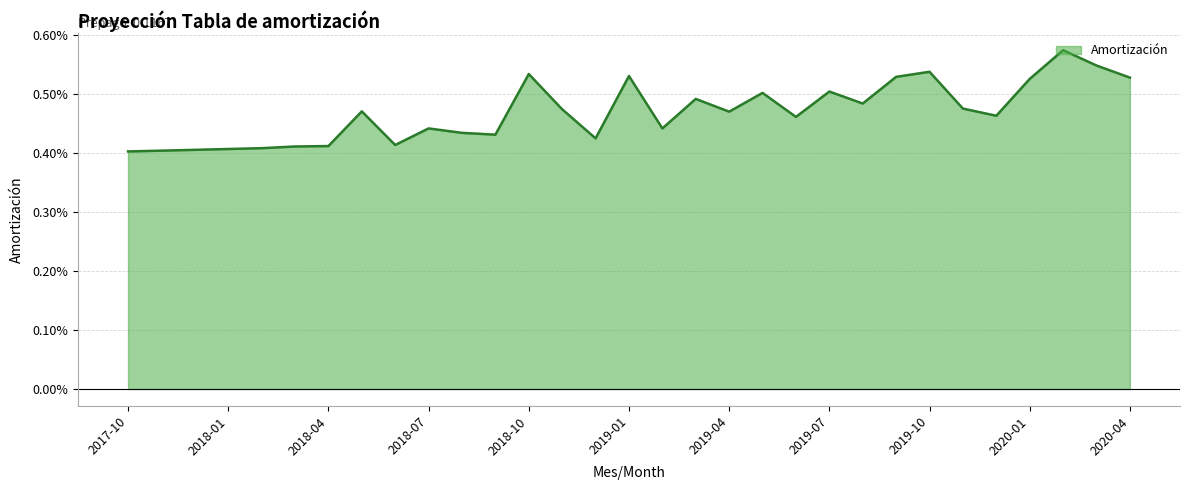

Does the chart have visible grid lines?

Yes